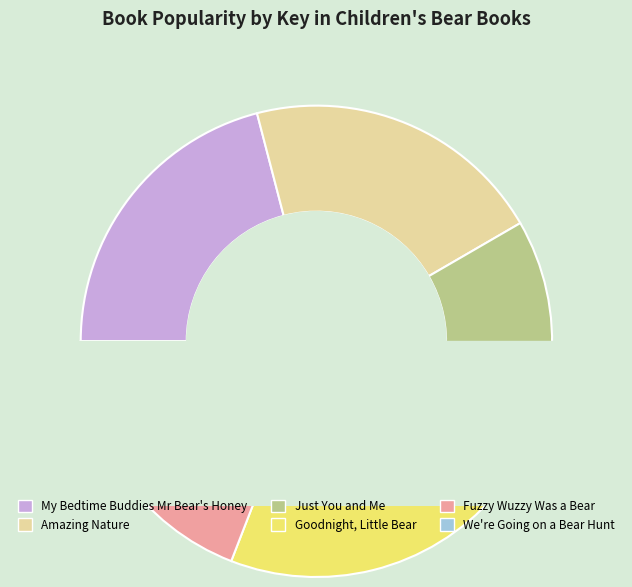

True or false: Fuzzy Wuzzy Was a Bear accounts for 5% of the total.

False